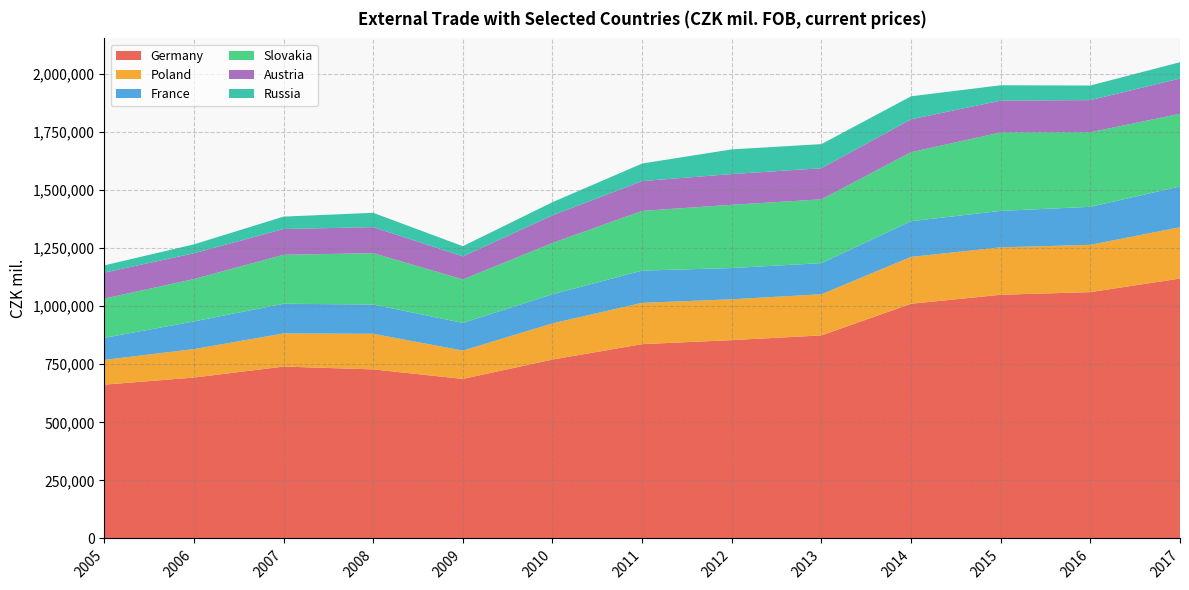

Reading left to right, transcribe all the data shown in this chart.

Germany: 662138	692671	739888	727825	686786	770196	836496	853802	874100	1010333	1049057	1060469	1118862
Poland: 106539	122490	142659	153413	121941	155803	177752	175750	177296	201940	204110	203566	220919
France: 94879	119208	127796	125963	119276	125114	138800	134605	133961	153538	156934	163696	175530
Slovakia: 169056	182401	210834	220999	187167	221111	257146	272317	274463	297140	337769	320985	312926
Austria: 111852	110935	110988	112172	99165	118684	128236	132304	133974	141397	137063	138363	151626
Russia: 31063	38388	53354	61486	43849	56704	75593	106166	103827	99061	66026	62793	70319